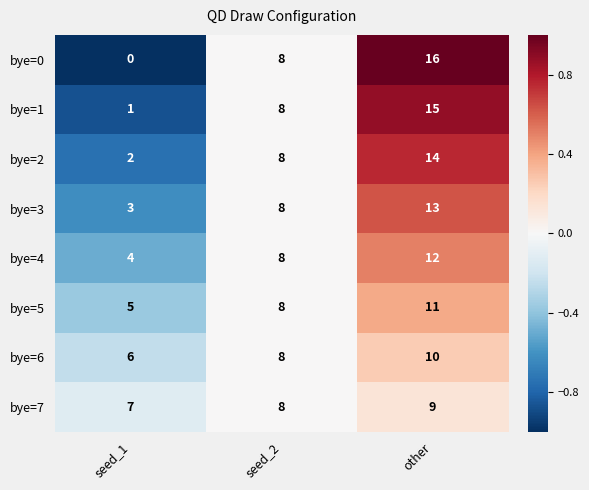

Which label corresponds to the smallest value in the chart?

seed_1